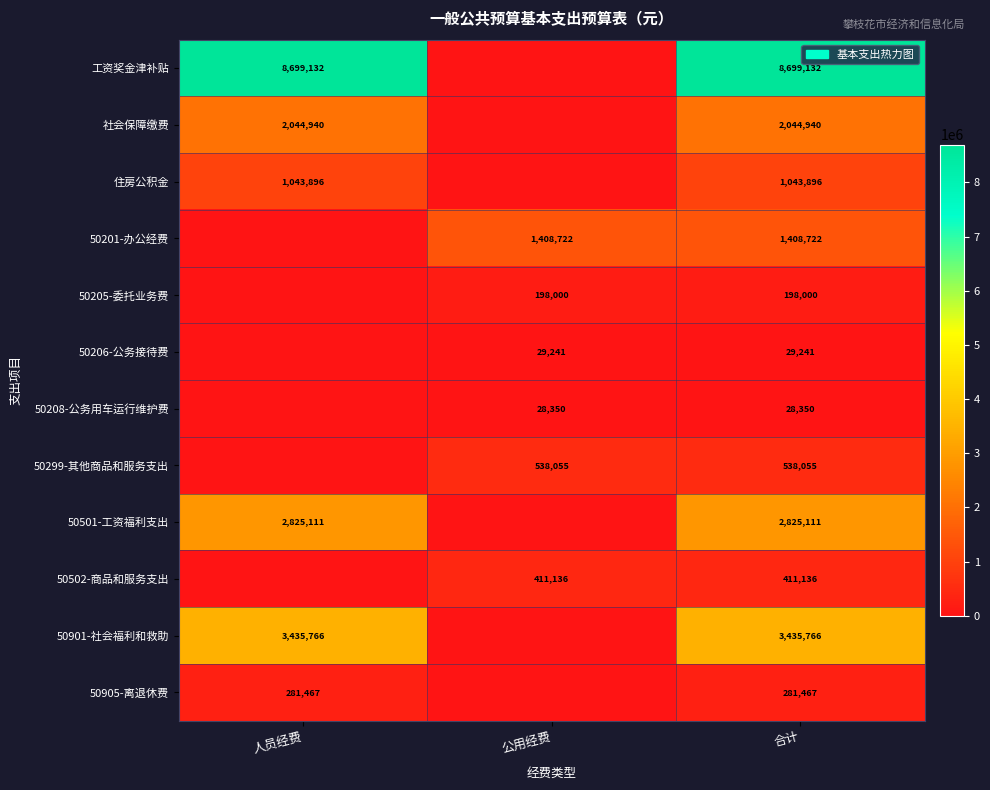

What is the spread (max minus min) of values at 合计?

8670782